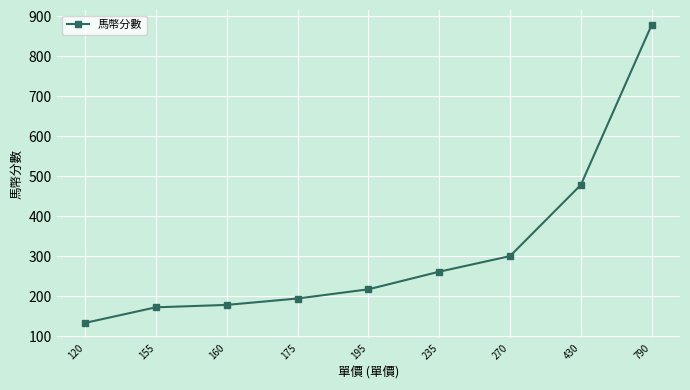

Is it true that the value at 175 is 194?

True